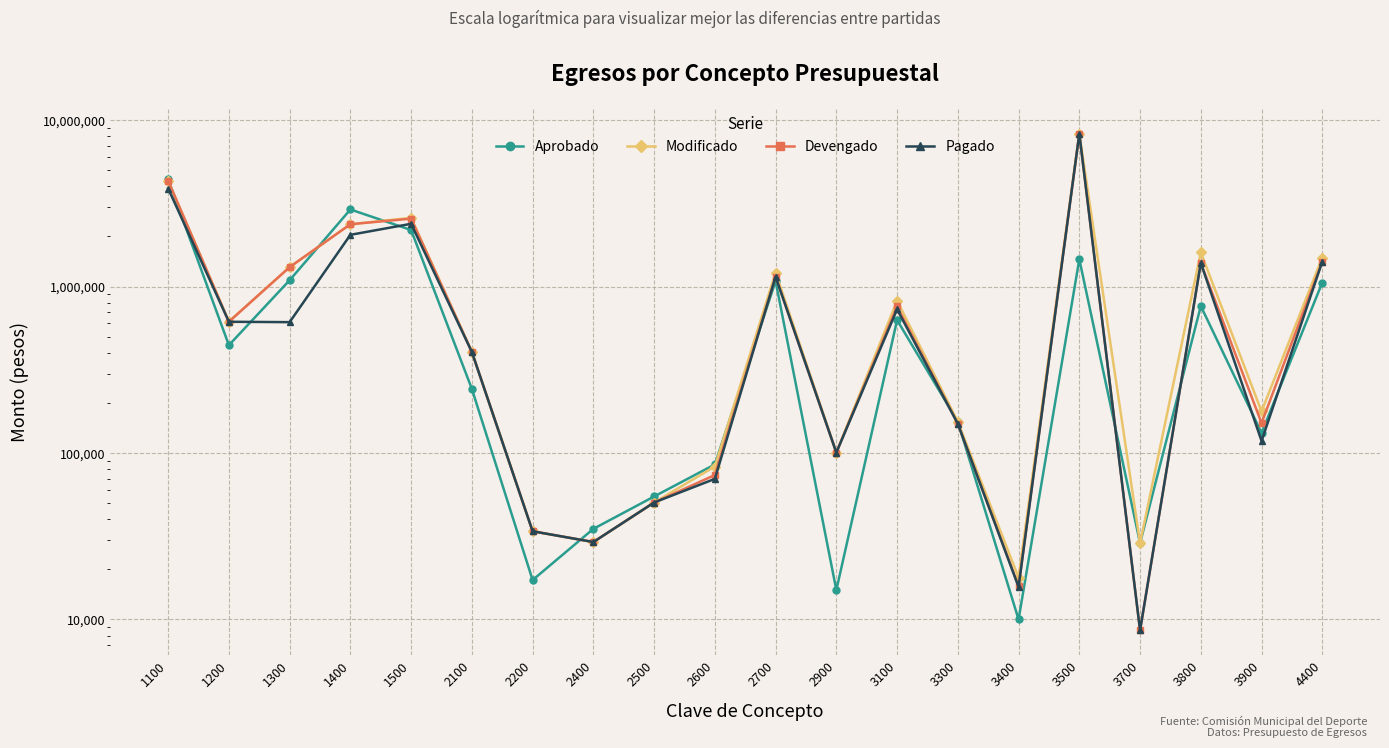

True or false: Modificado and Pagado cross at least once.

False